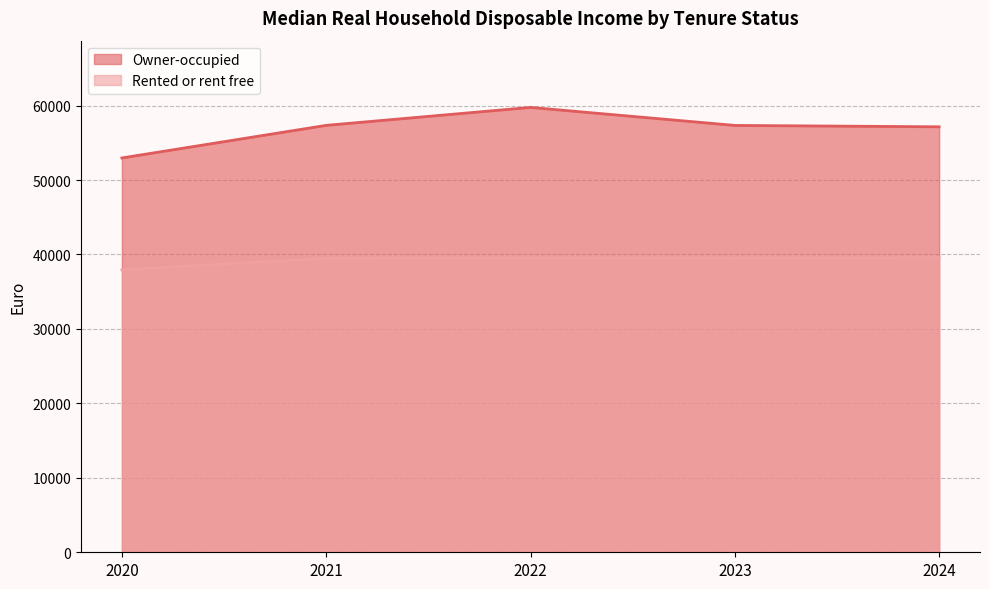

Between 2022 and 2024, which is larger?

2022